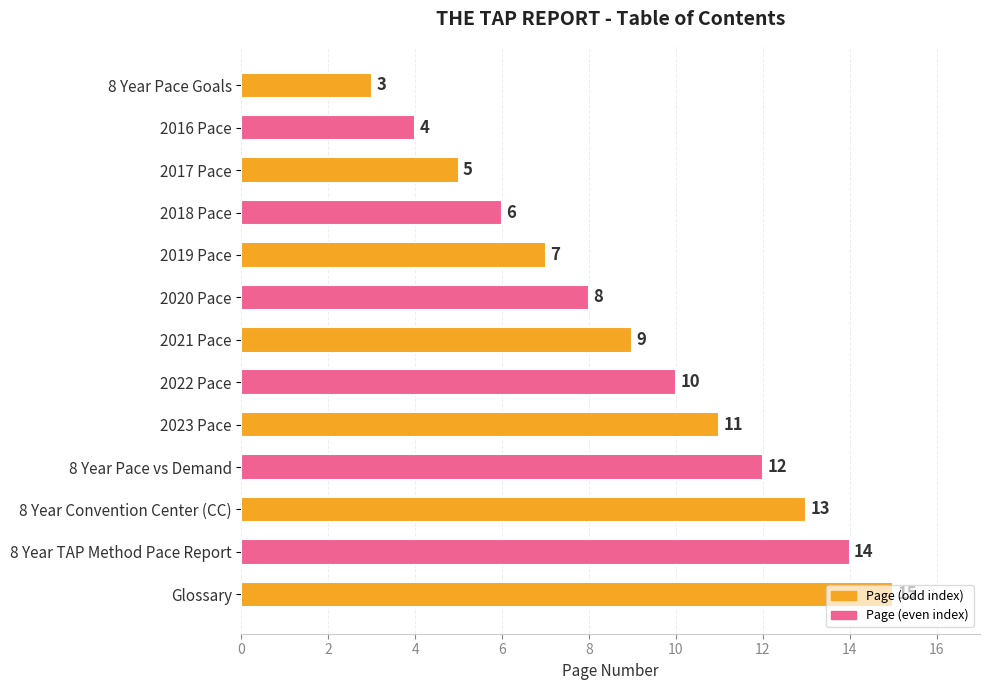

The chart shows a value of 3 at 2021 Pace. True or false?

False